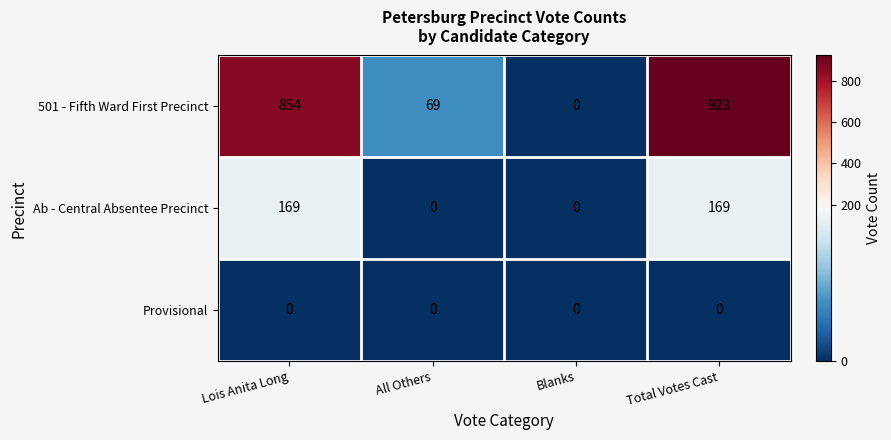

At which category is the sum across all series the highest?

Total Votes Cast